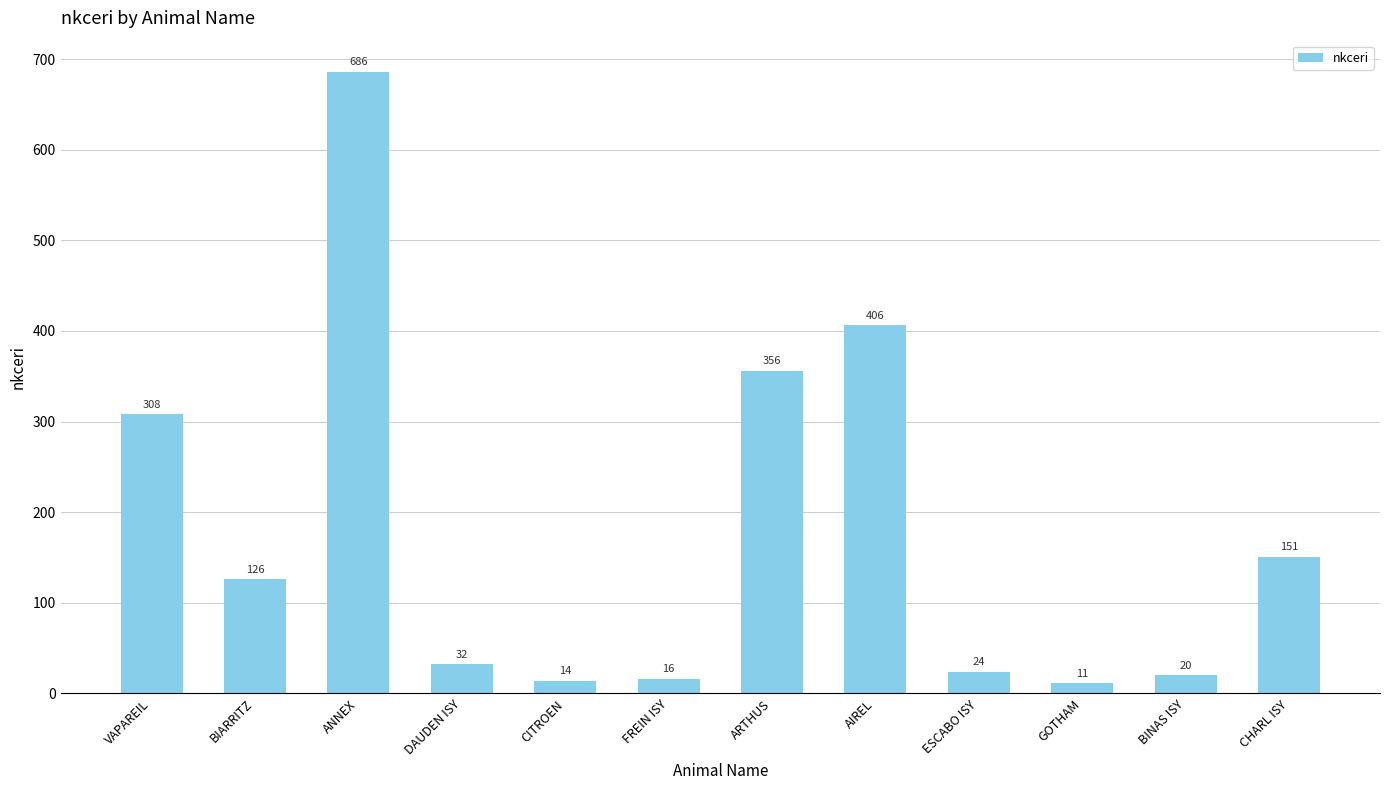

Reading left to right, list all the values displayed in this chart.

VAPAREIL=308	BIARRITZ=126	ANNEX=686	DAUDEN ISY=32	CITROEN=14	FREIN ISY=16	ARTHUS=356	AIREL=406	ESCABO ISY=24	GOTHAM=11	BINAS ISY=20	CHARL ISY=151